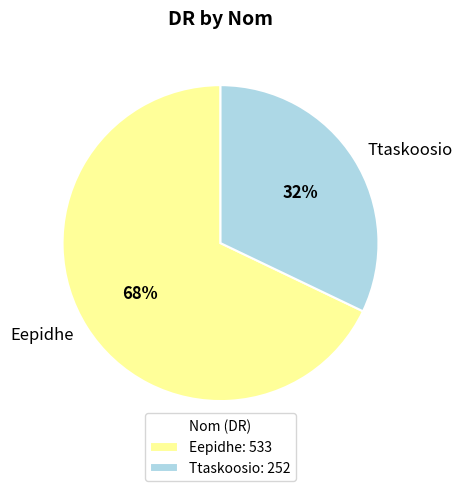

To the nearest percent, what is the difference between the Ttaskoosio and Eepidhe slice percentages?

36%